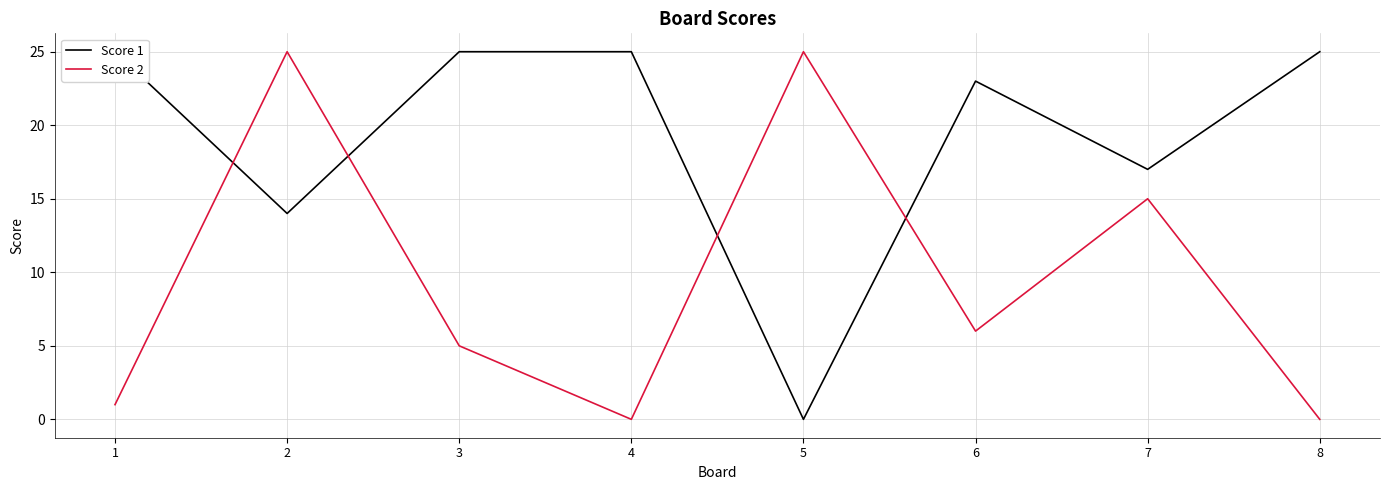

Where is the first local minimum for Score 1?

2